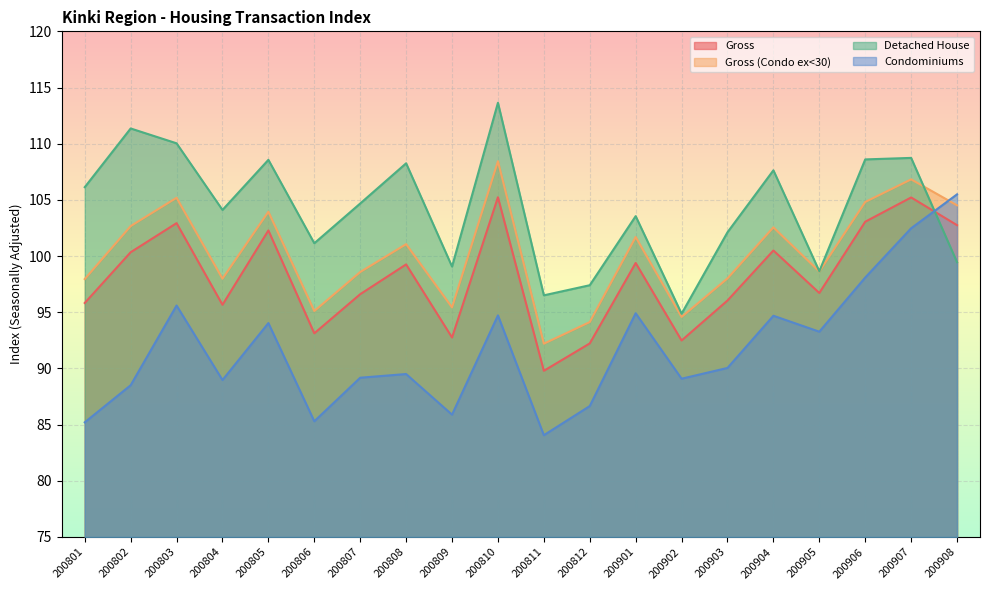

How many lines are shown in the chart?

4